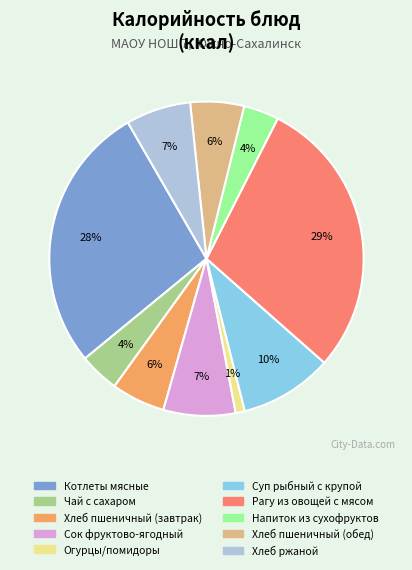

Approximately how many times larger is the value at Котлеты мясные compared to Рагу из овощей с мясом?

1.0